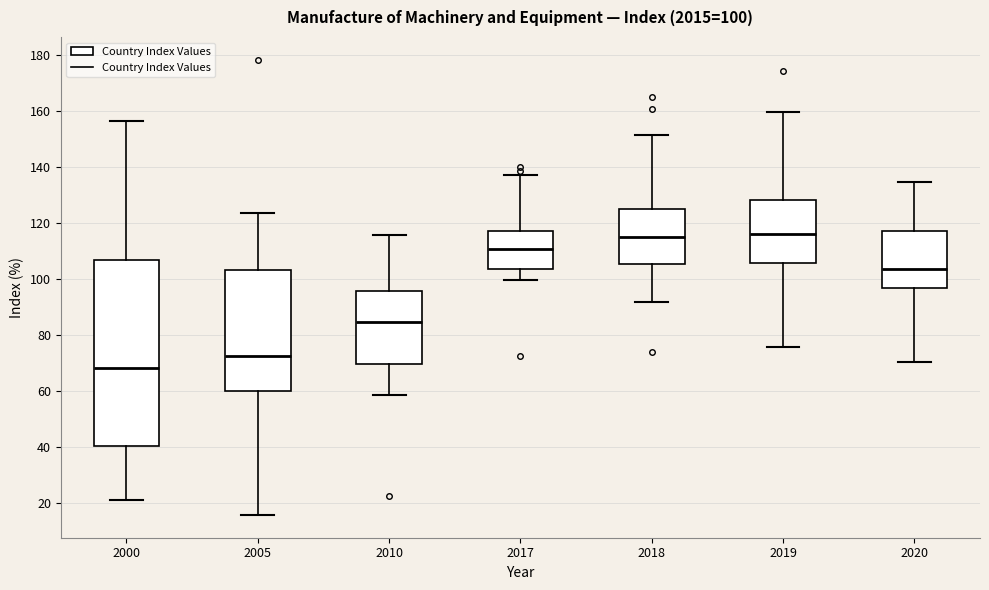

Comparing the boxes themselves (not the whiskers), which one is the tallest?

2000